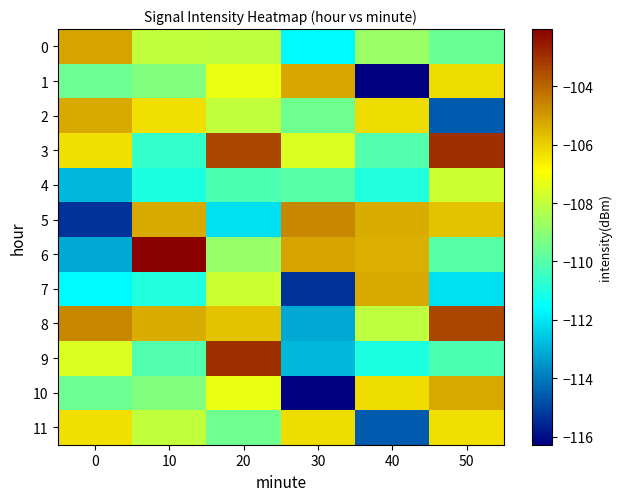

At 10, list the series in order from smallest to largest.

4, 7, 3, 9, 1, 10, 11, 0, 2, 8, 5, 6